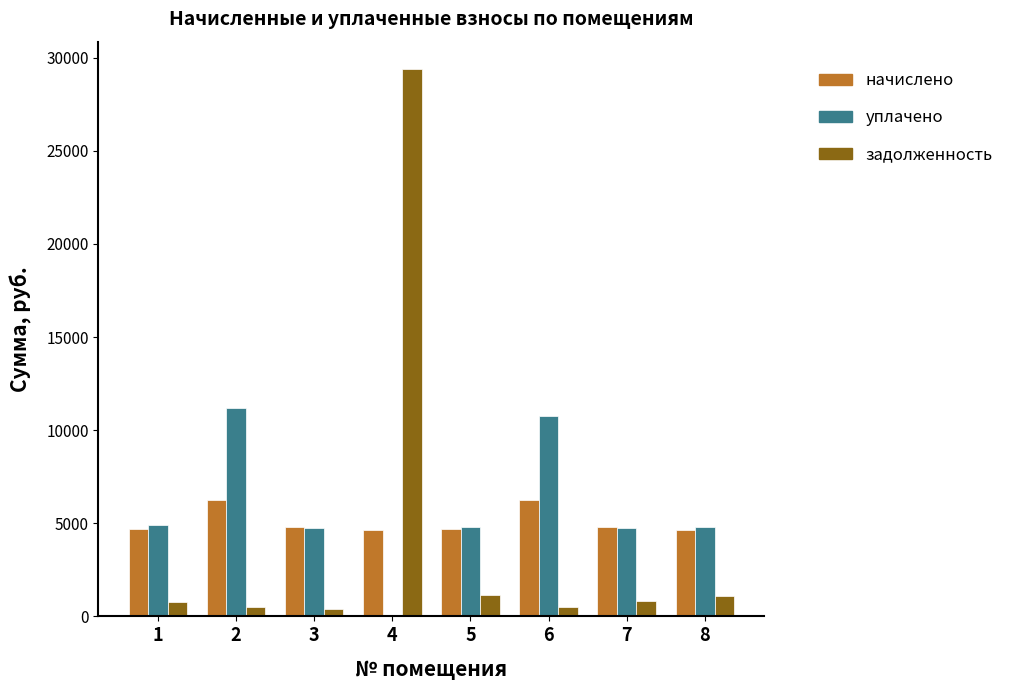

Is it true that уплачено equals 0.0 at 4?

True